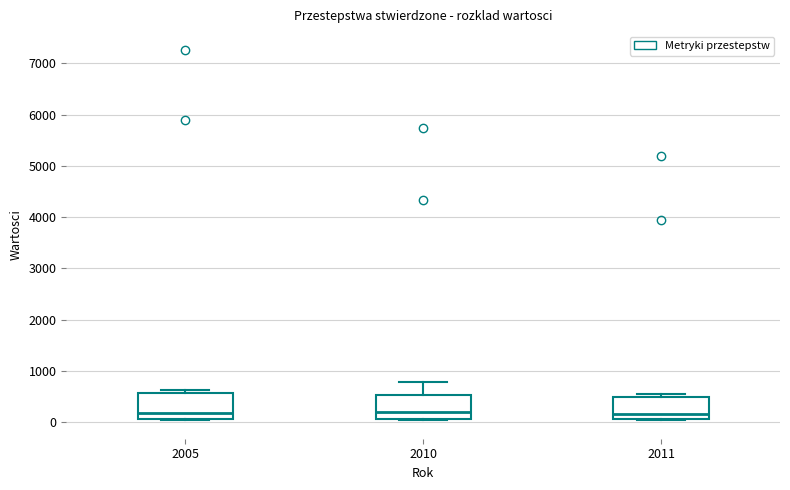

Where is the lower edge of the box at x = 2005 on the y-axis? The values are not printed on the chart, so give them approximately, as read against the axis.

100